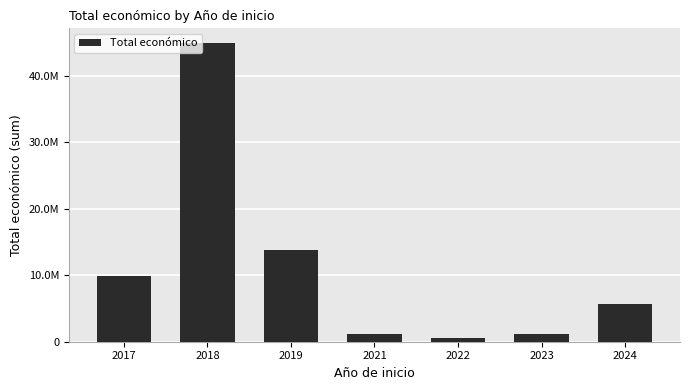

Rank the categories by value from highest to lowest.

2018, 2019, 2017, 2024, 2023, 2021, 2022